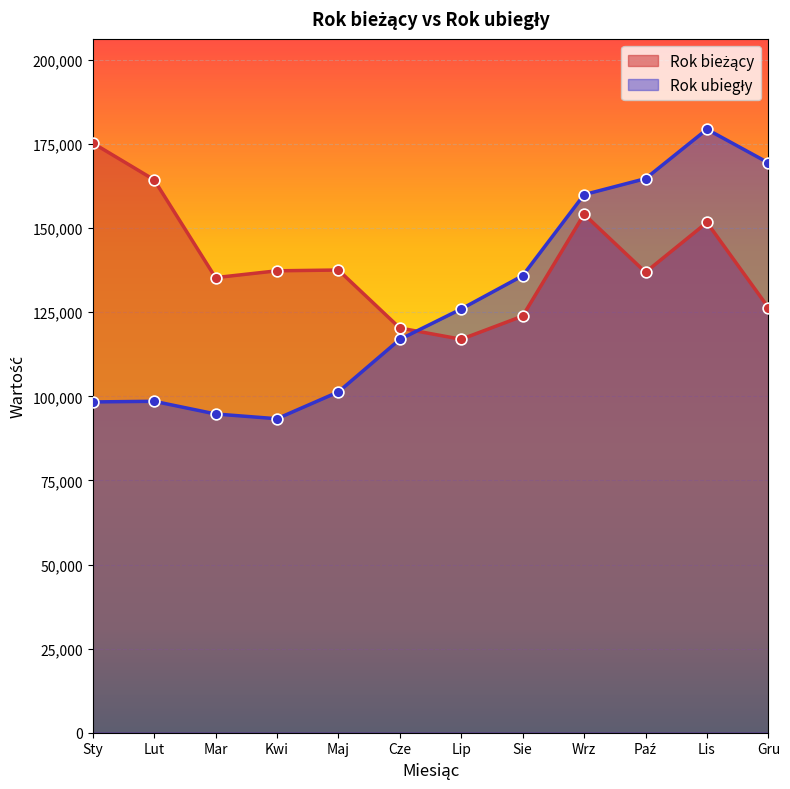

Which series has the largest total across all categories?

Rok bieżący